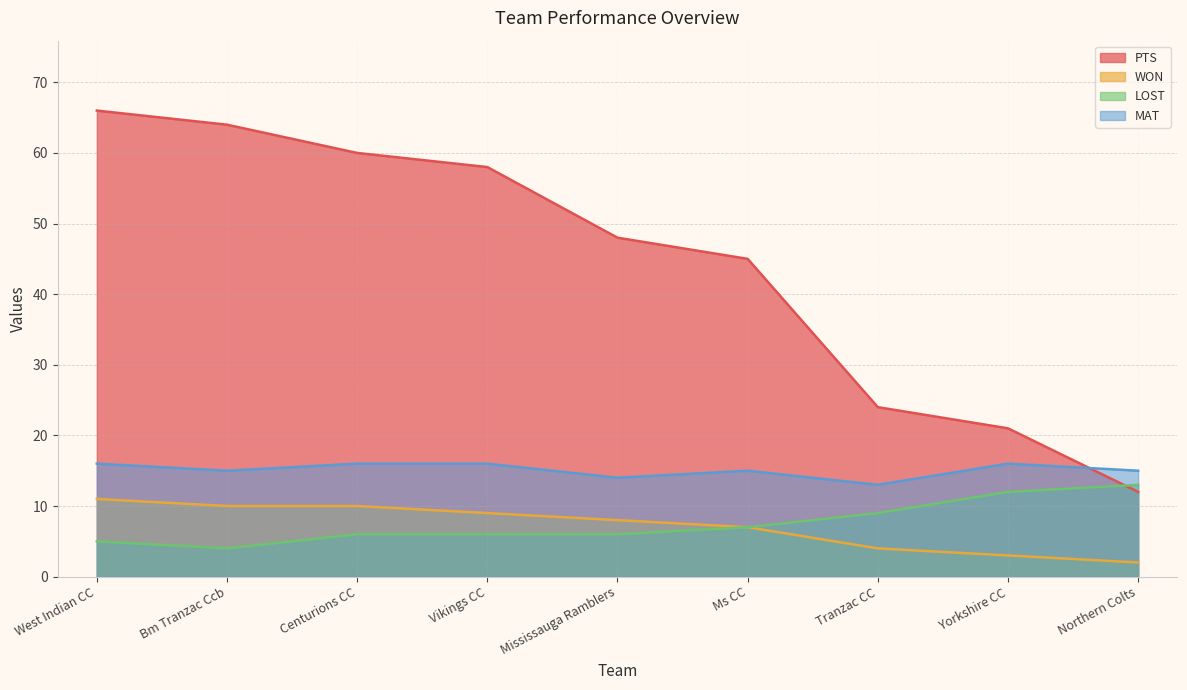

True or false: MAT and WON intersect in this chart.

False